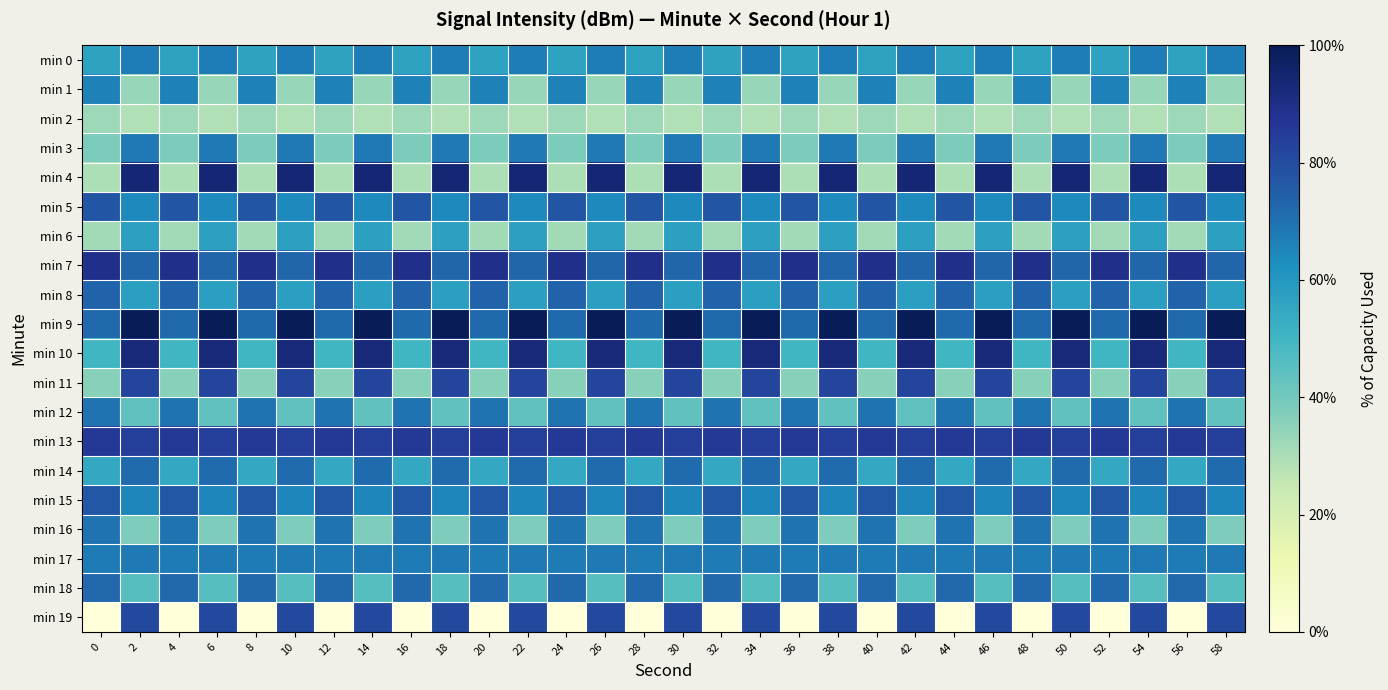

What is the greatest value displayed?

100.0